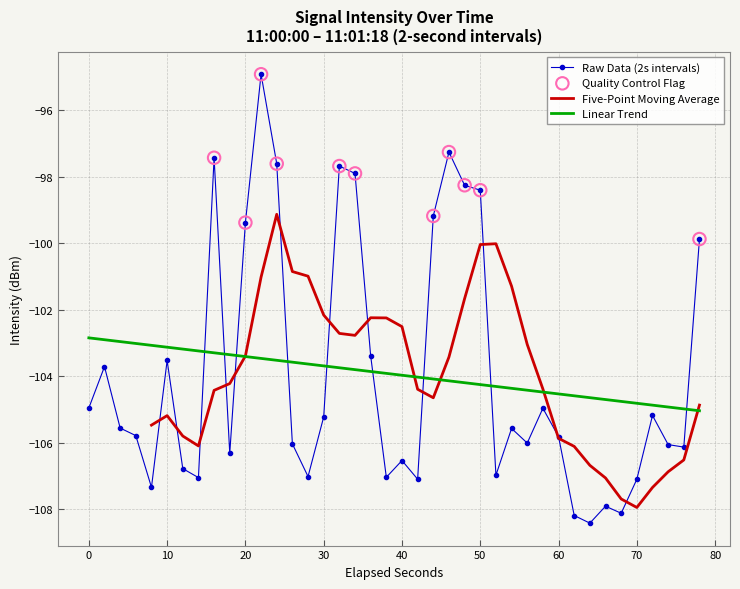

Which series ends up on top after the final intersection of Linear Trend and Raw Data (2s intervals)?

Raw Data (2s intervals)